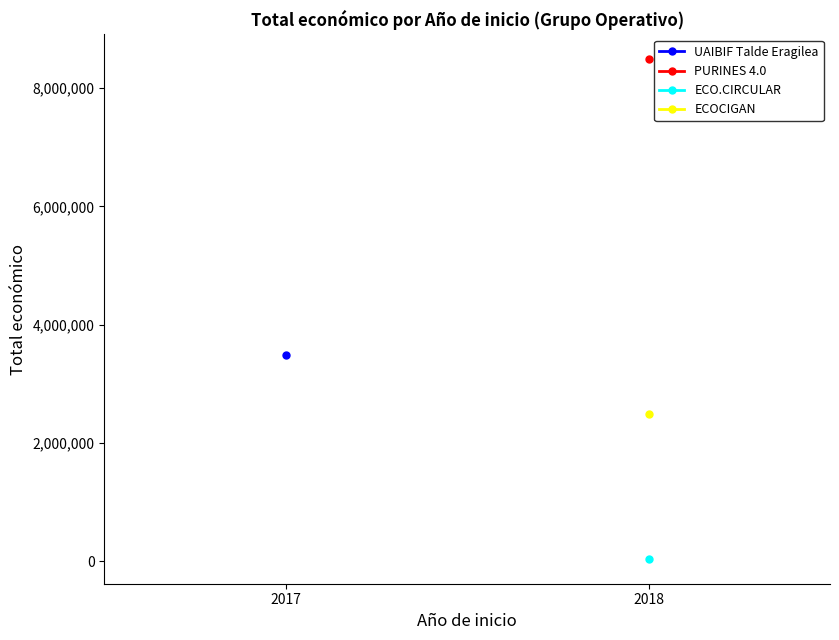

At which category does the data reach its first local valley?

2018